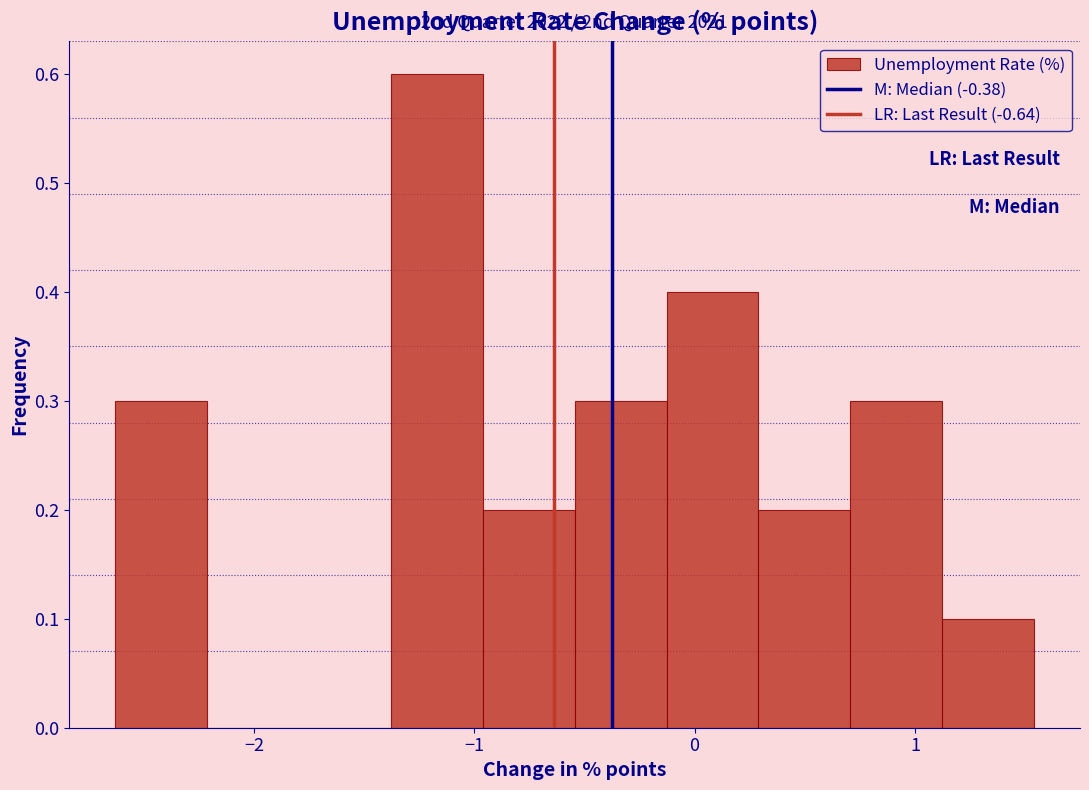

Over which range of the x-axis is the bar tallest?

-1.4 to -1.0